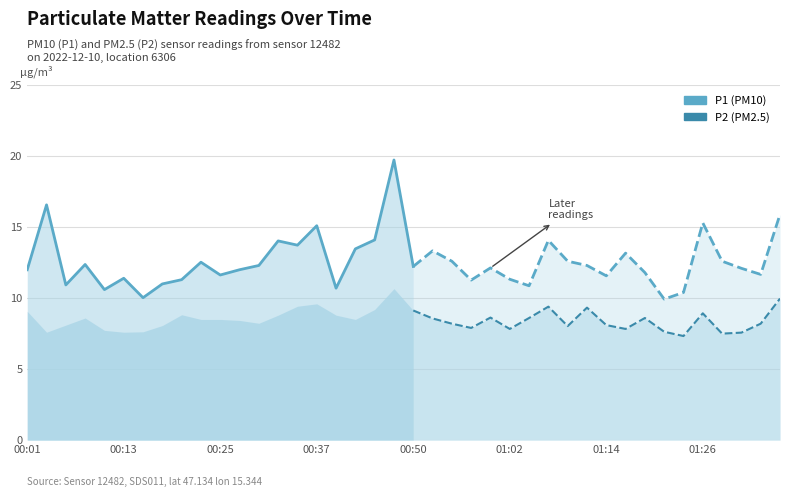

Read the P2 value at 00:28.

8.4